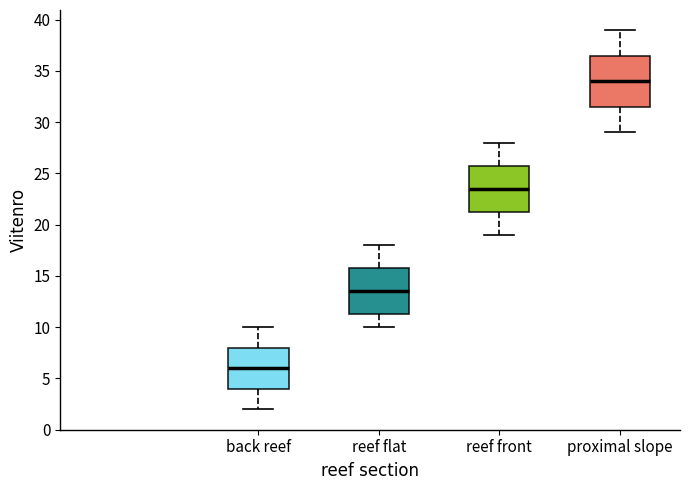

Reading left to right, read every box against the y-axis: the position of its median line, the range the box covers, and the ends of its whiskers. The values are not printed on the chart, so give them approximately, as read against the axis.

back reef: median 6.0, box 4.0 to 8.0, whiskers 2.0 to 10.0
reef flat: median 13.5, box 11.5 to 16.0, whiskers 10.0 to 18.0
reef front: median 23.5, box 21.5 to 26.0, whiskers 19.0 to 28.0
proximal slope: median 34.0, box 31.5 to 36.5, whiskers 29.0 to 39.0